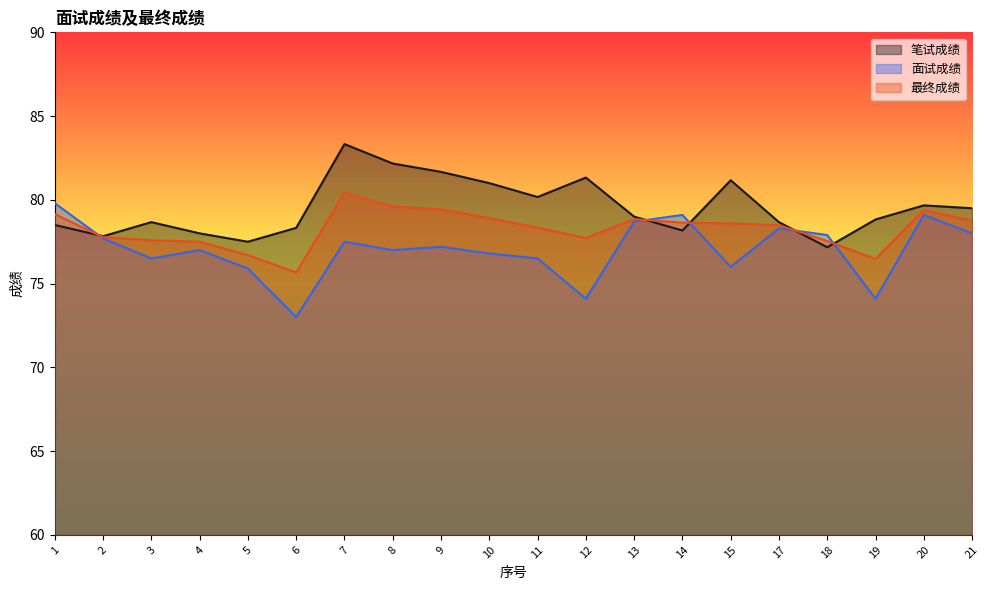

Which label corresponds to the smallest value in the chart?

6